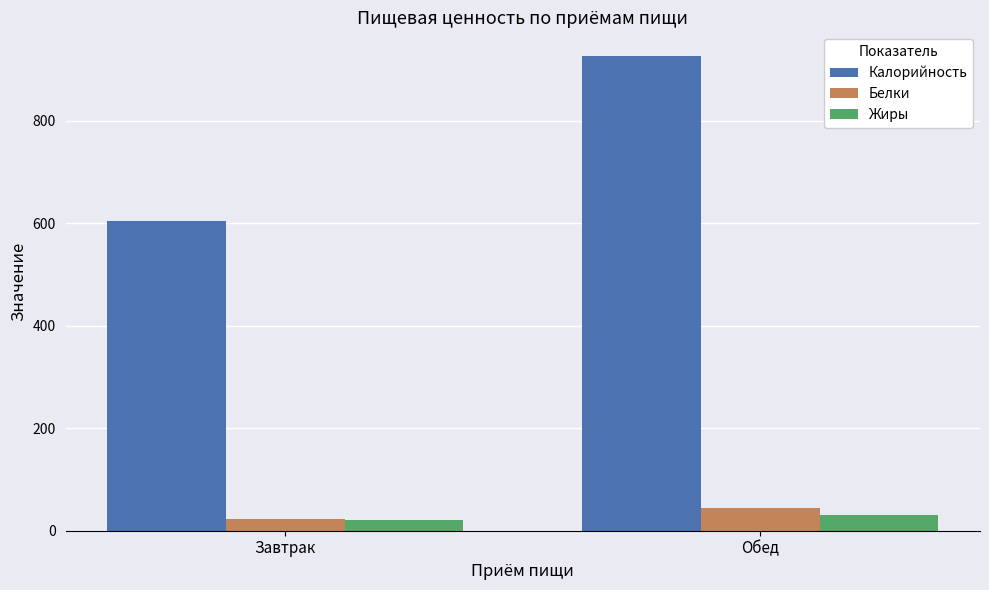

What is the label of the 1st bar from the right?

Обед